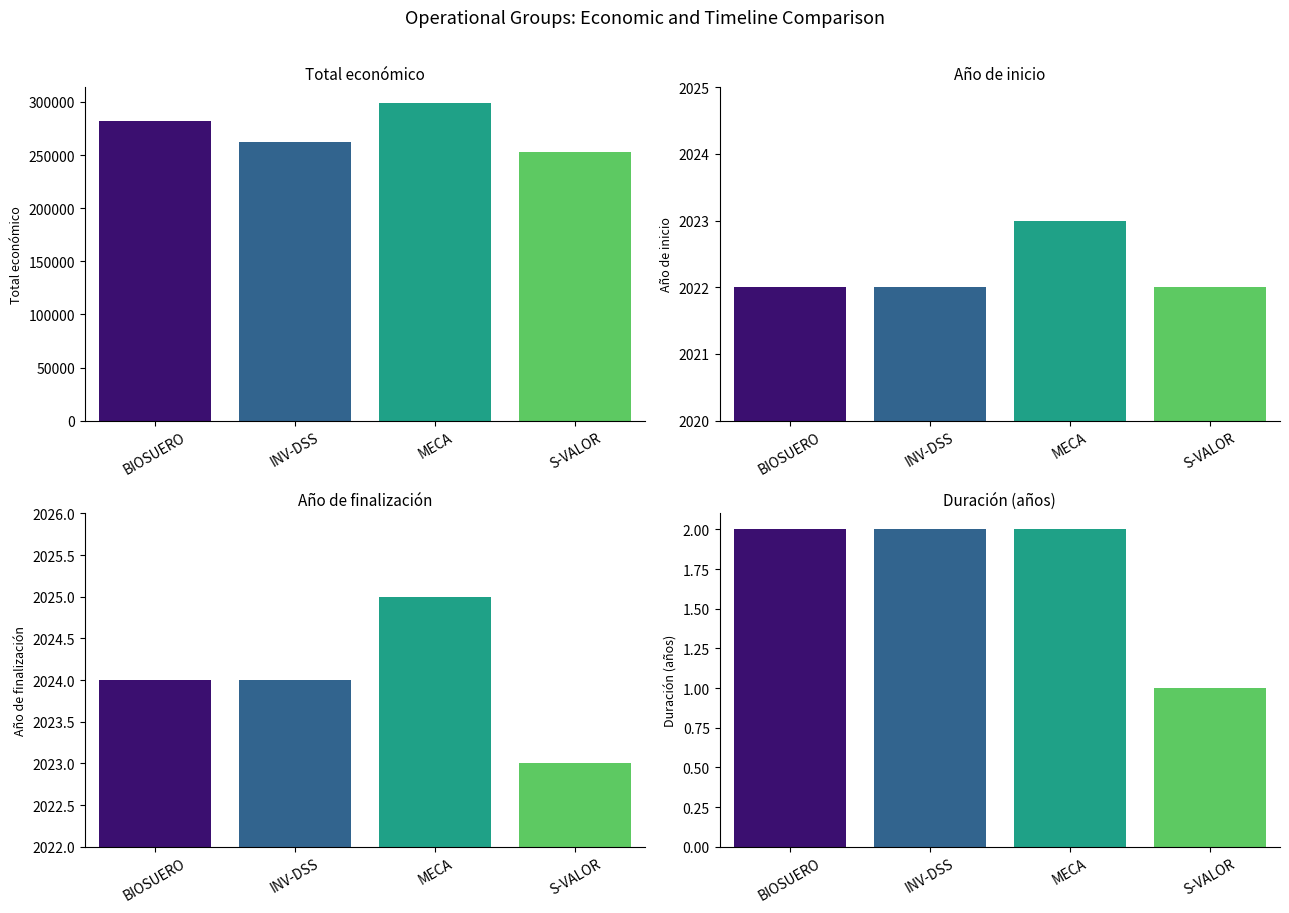

At which label does Año de finalización first exceed 2024?

MECA